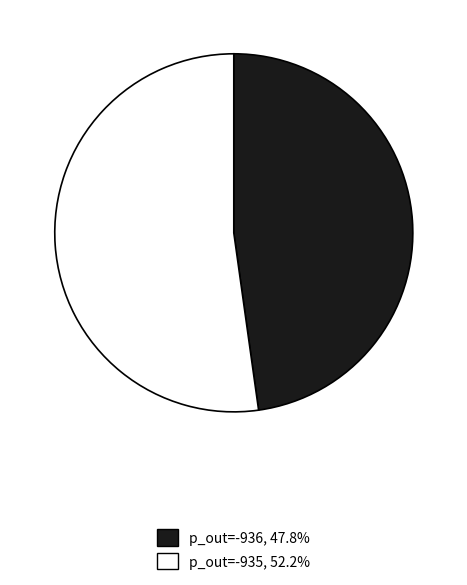

Is the sum of p_out=-935, 52.2% and p_out=-936, 47.8% greater than half?

Yes